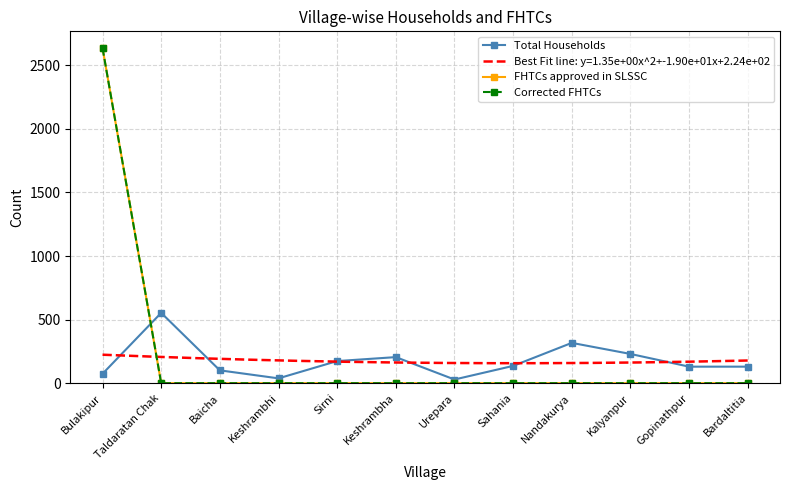

Is the value of Total Households at Bardaltitia greater than the value of FHTCs approved in SLSSC at Keshrambhi?

Yes